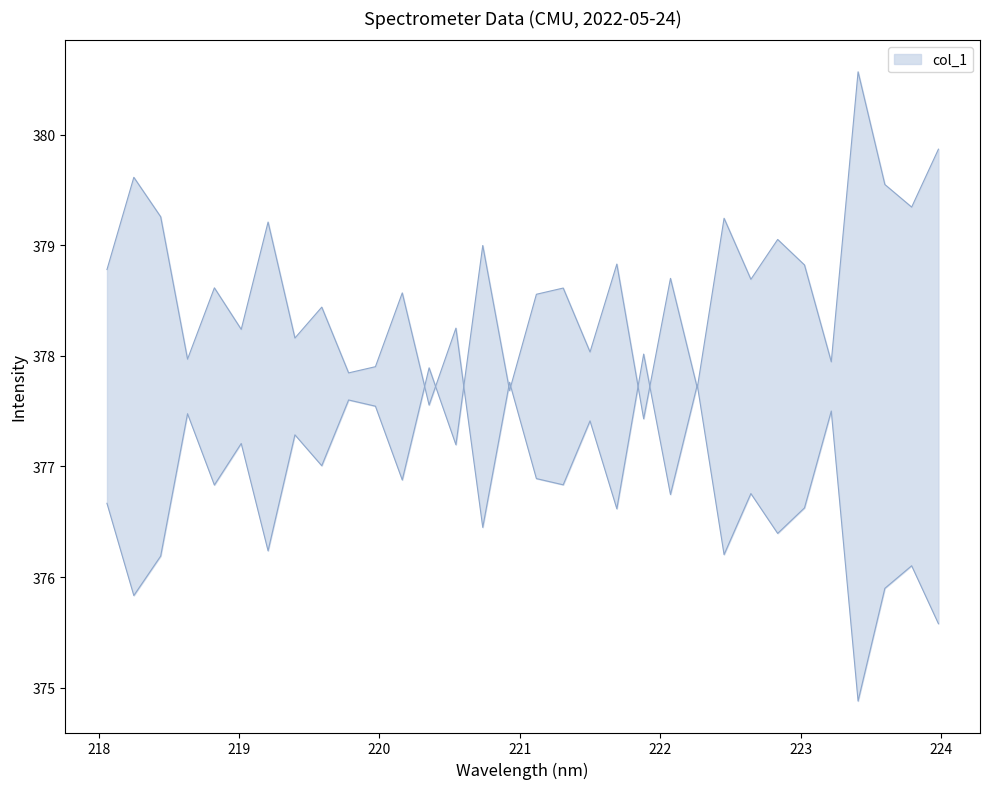

What is the label of the 6th point from the left?

219.0156